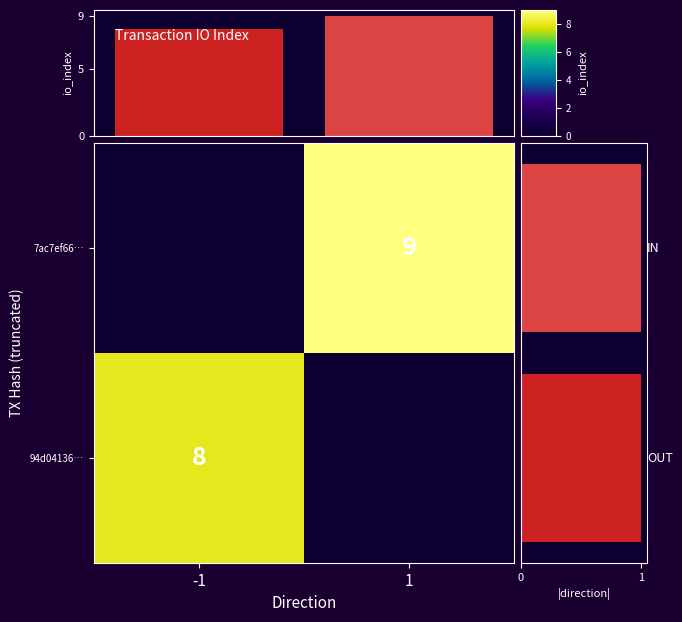

Is it true that 94d04136… equals 13 at -1?

False